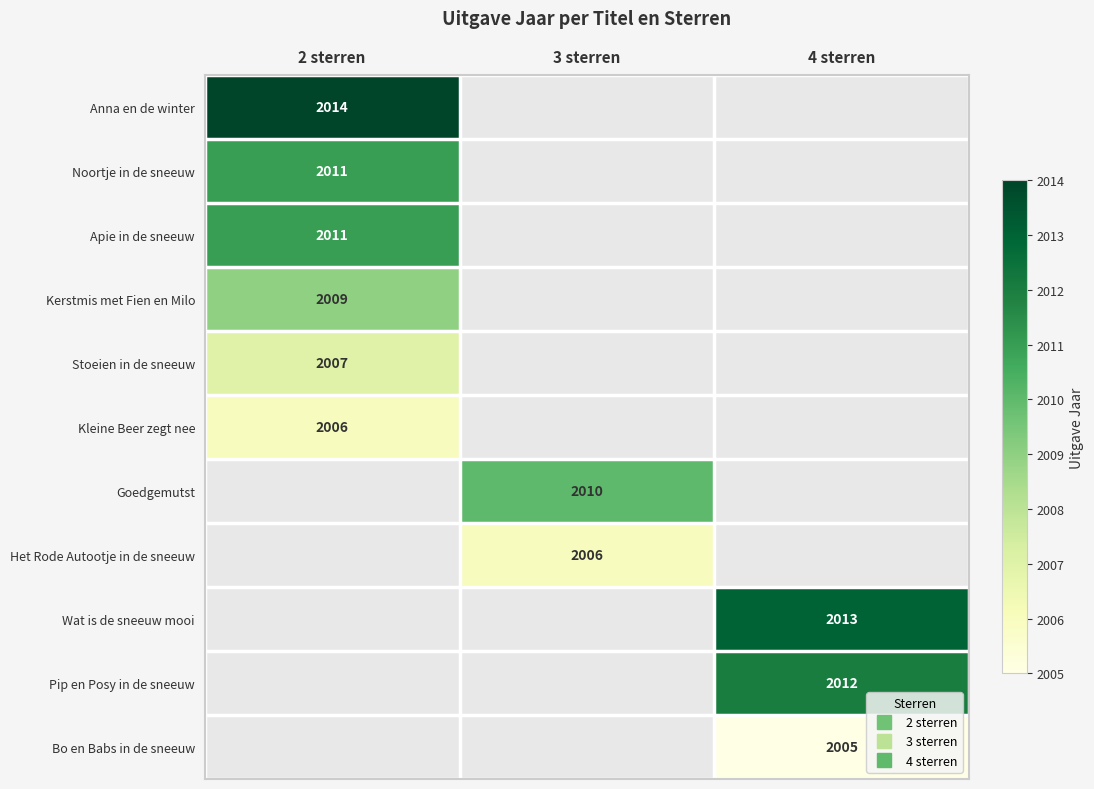

Rank the categories by Anna en de winter value from highest to lowest.

2 sterren, 3 sterren, 4 sterren